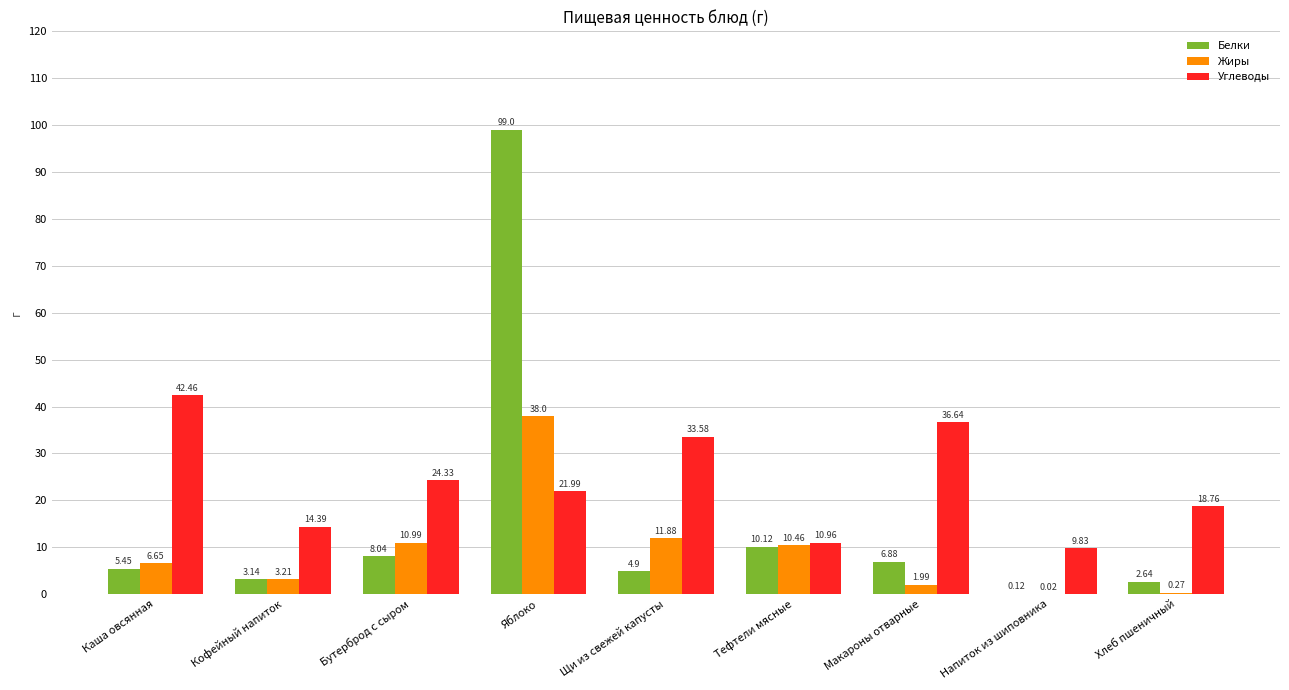

What is the sum of all Жиры values?

83.5